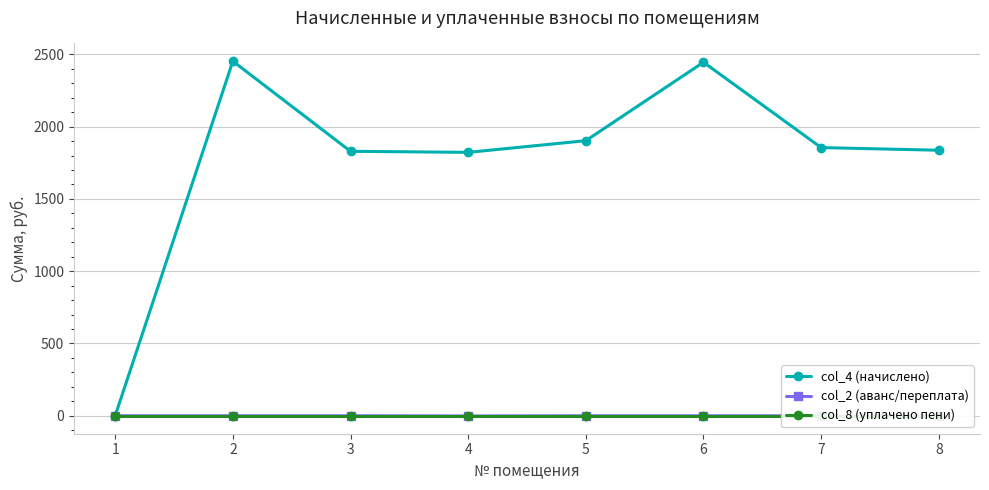

Reading right to left, transcribe all the data shown in this chart.

col_4 (начислено): 8=1836.7	7=1855.0	6=2445.2	5=1902.7	4=1822.0	3=1829.3	2=2452.6	1=0.0
col_2 (аванс/переплата): 8=0.0	7=0.0	6=0.0	5=0.0	4=-1.4	3=0.0	2=0.0	1=0.0
col_8 (уплачено пени): 8=0.0	7=0.0	6=0.0	5=0.0	4=0.0	3=0.0	2=0.0	1=0.0